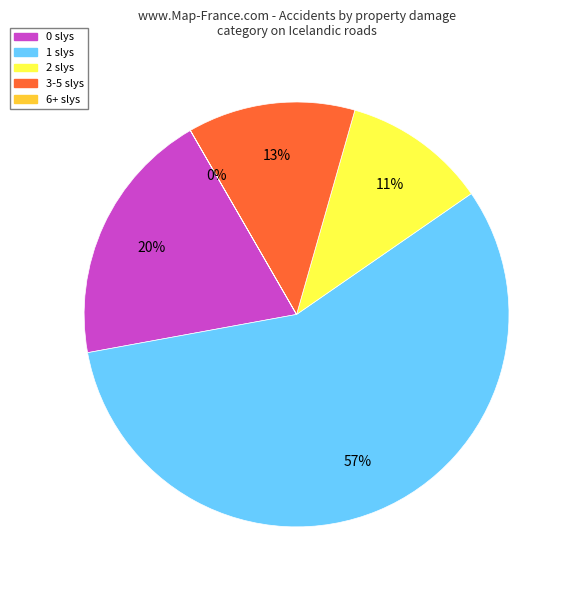

To the nearest percent, what percentage of the pie is 2?

11%